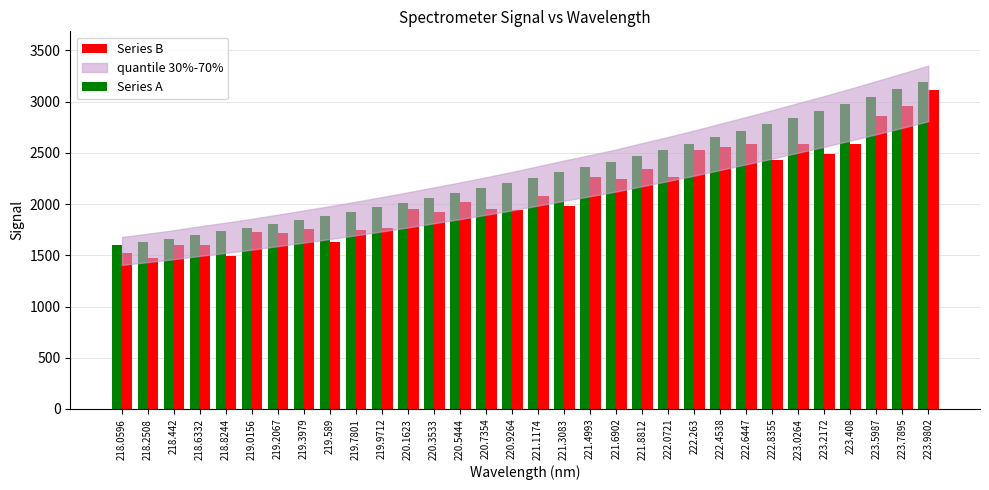

At 222.8355, list the series in order from largest to smallest.

Series A, Series B